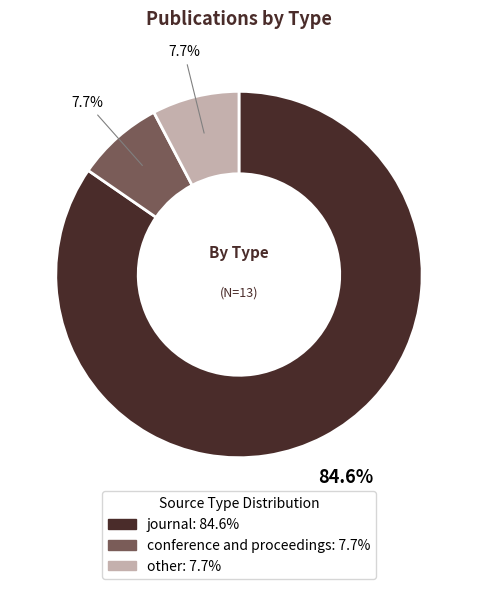

How many slices are in this pie chart?

3